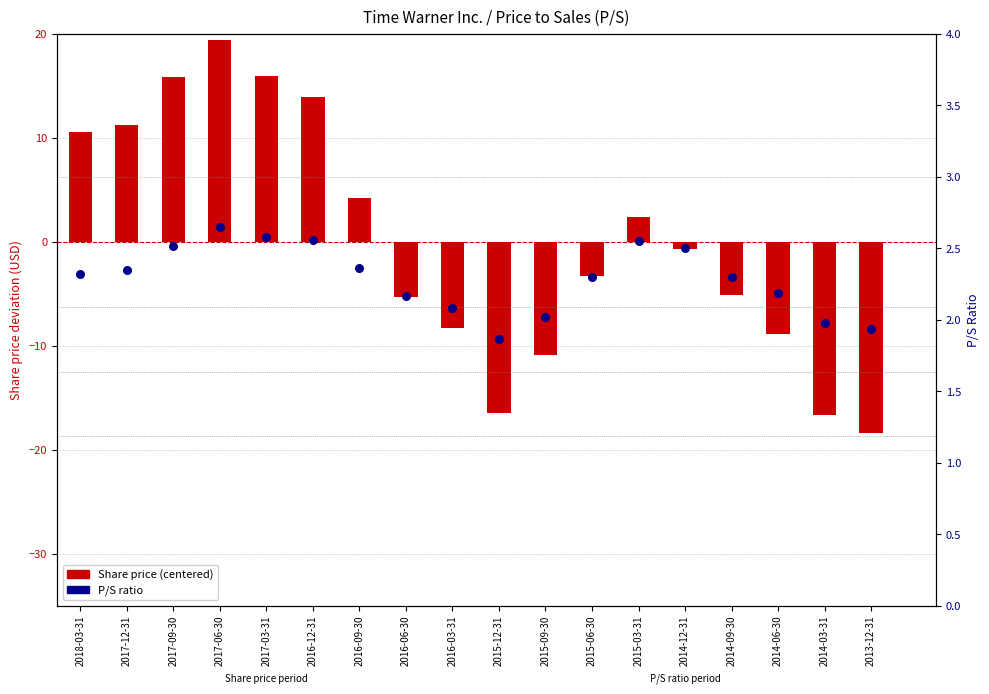

Between 2016-06-30 and 2018-03-31, which is larger?

2018-03-31